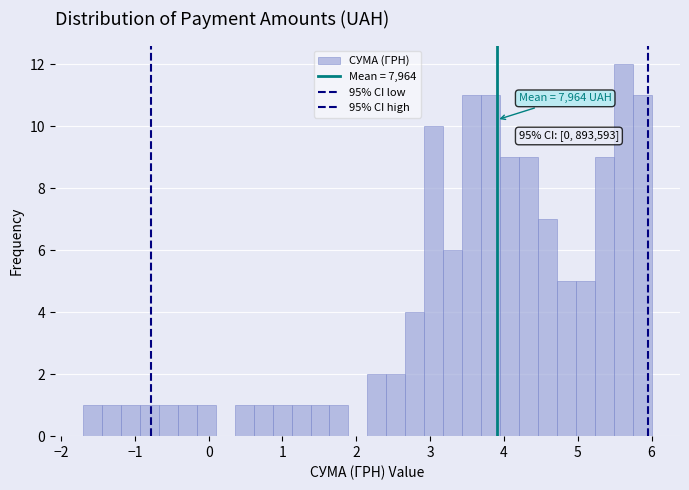

Read against the x-axis, roughly where is the centre of the tallest bar?

5.6